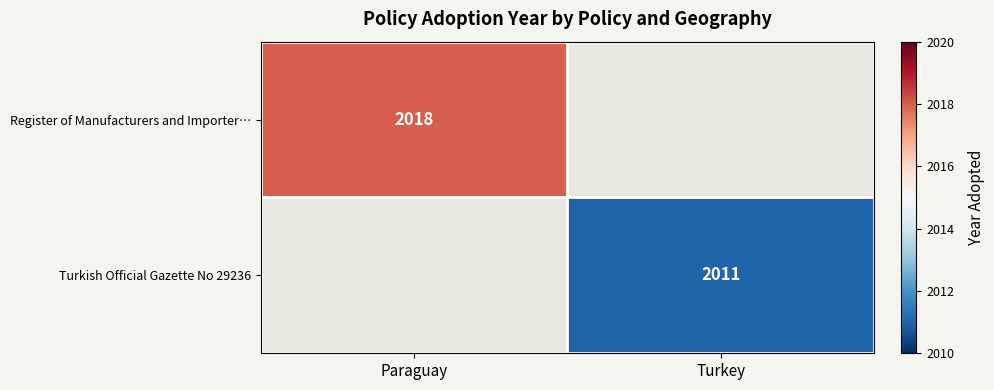

Is it true that Turkish Official Gazette No 29236 equals 2011 at Turkey?

True